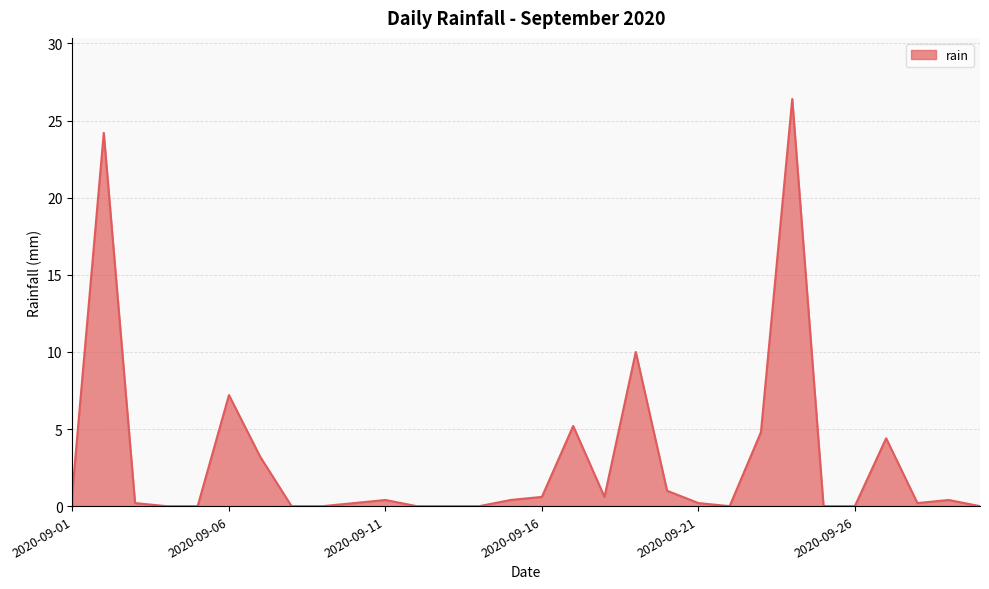

What is the difference between the maximum and minimum values?

26.4